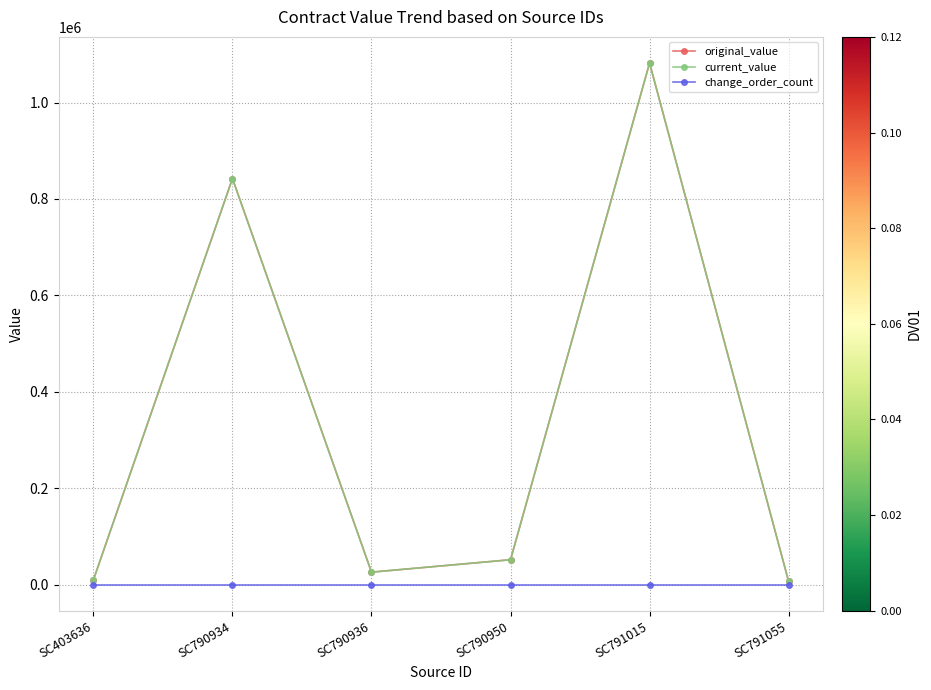

True or false: original_value has a value of 541305 at SC790934.

False